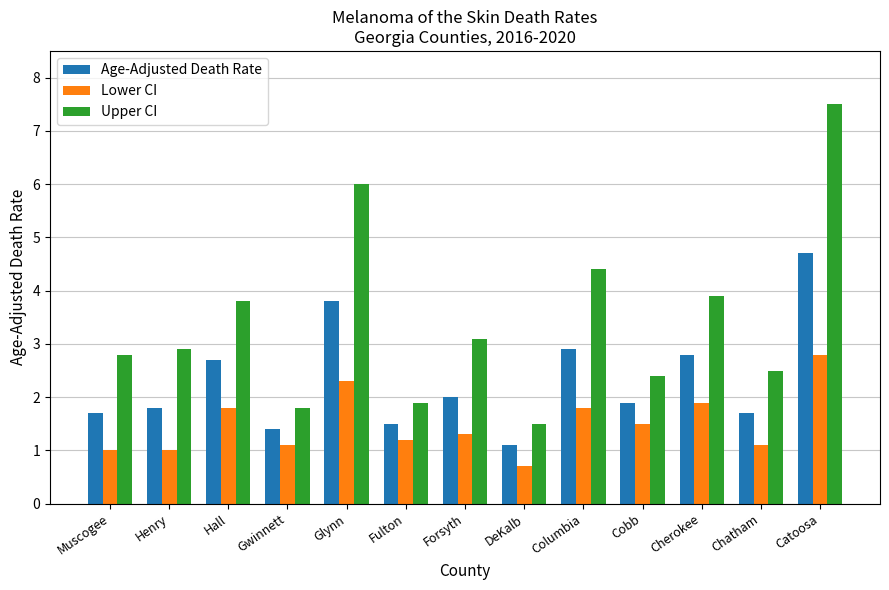

The Age-Adjusted Death Rate series shows 3.0 at Henry. True or false?

False